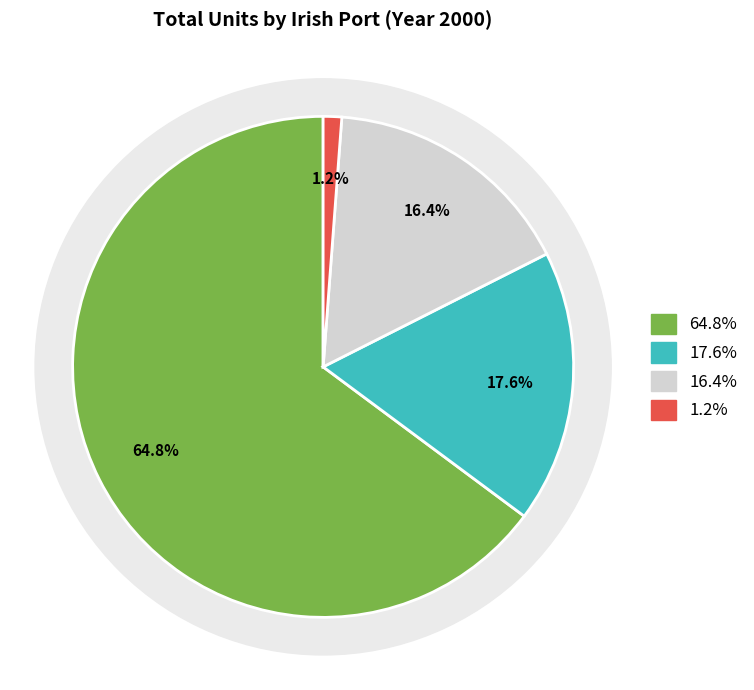

The Dublin slice represents 65% of the pie. True or false?

True